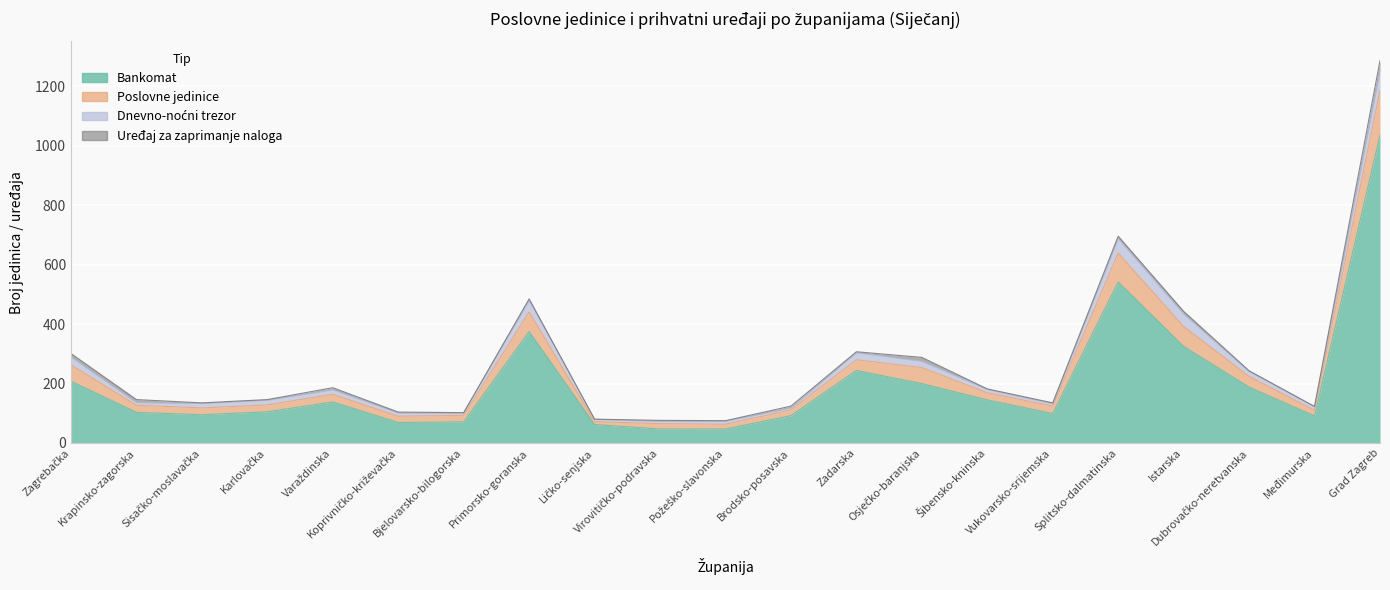

How many values in the Bankomat series are below 105?

10